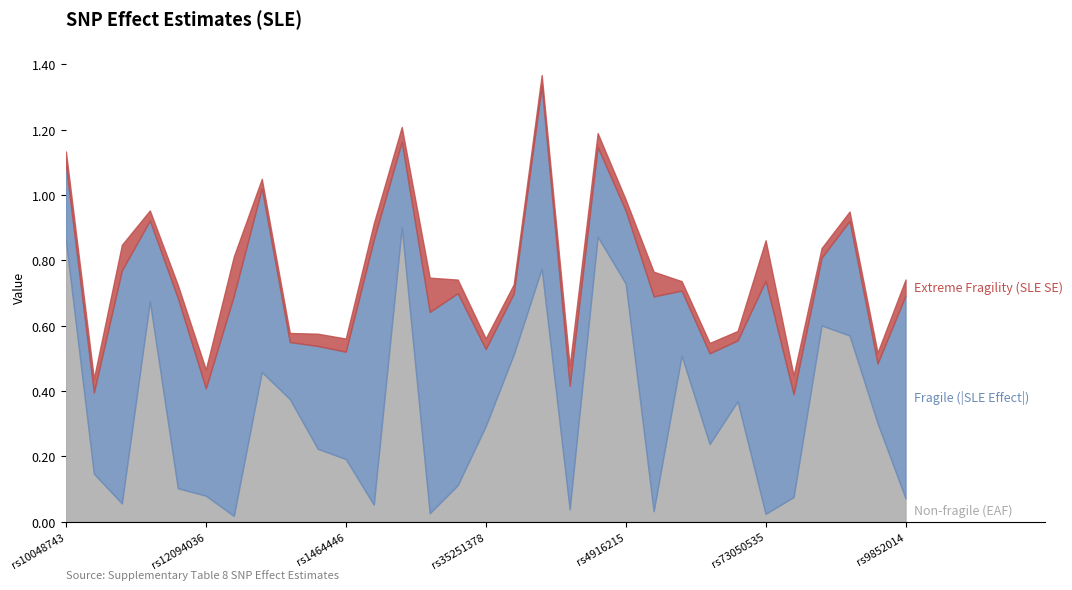

Which series has the widest spread of values?

Non-fragile (EAF)